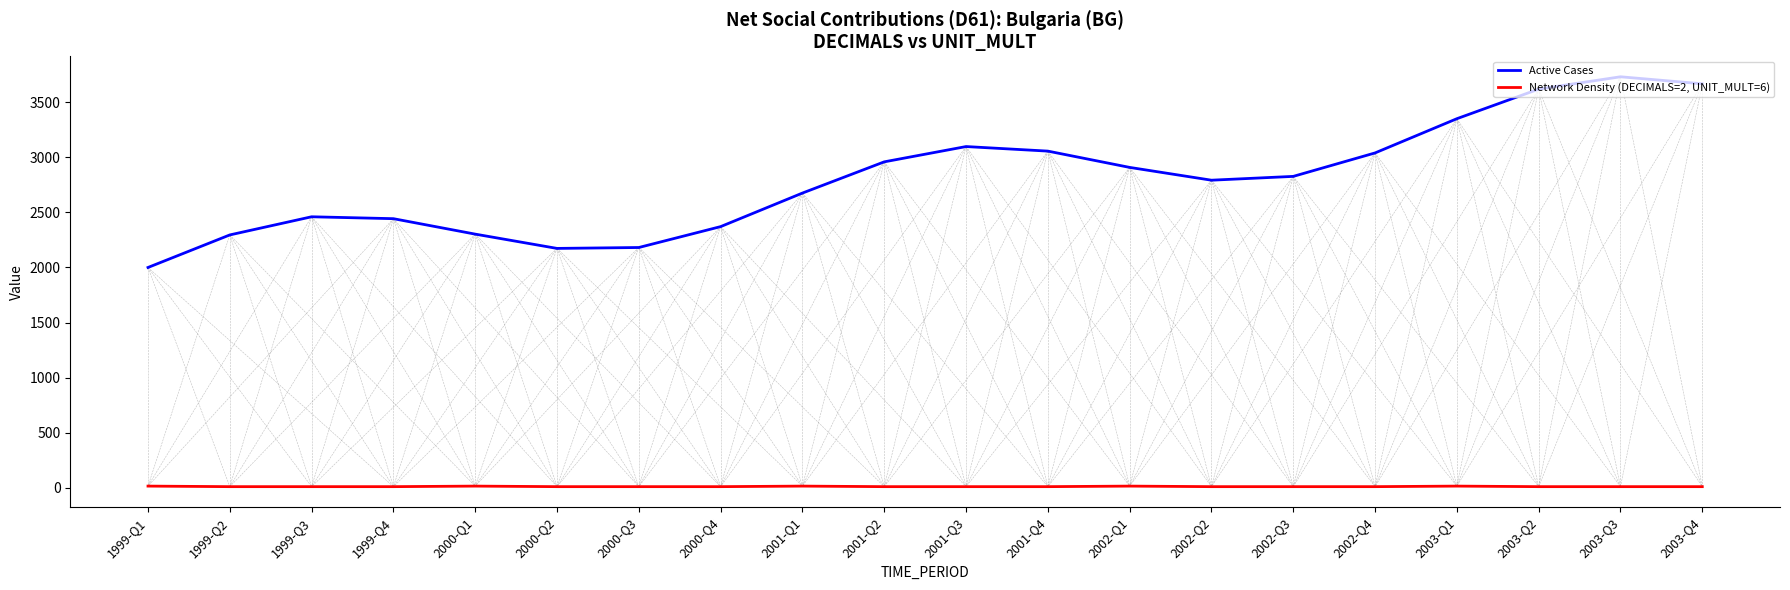

The Network Density (DECIMALS=2, UNIT_MULT=6) series shows 12.0 at 2003-Q2. True or false?

True